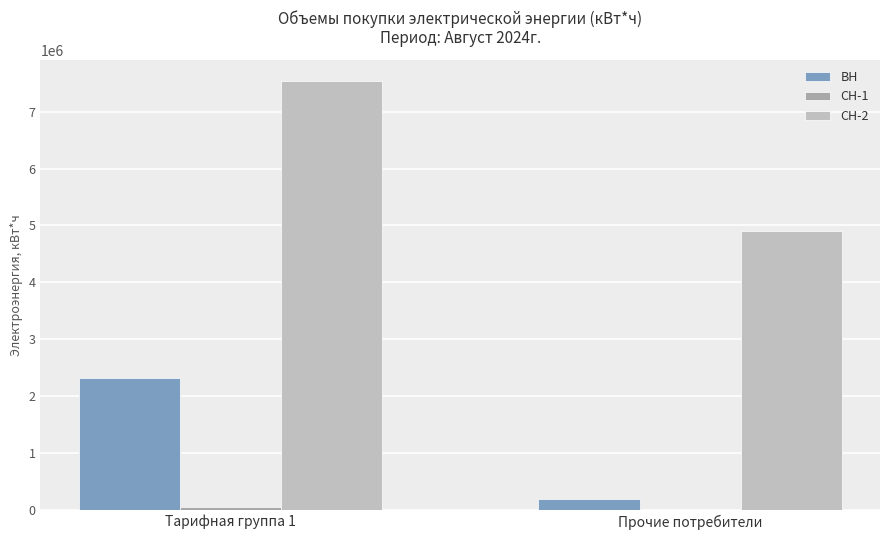

What is the sum of all ВН values?

2520941